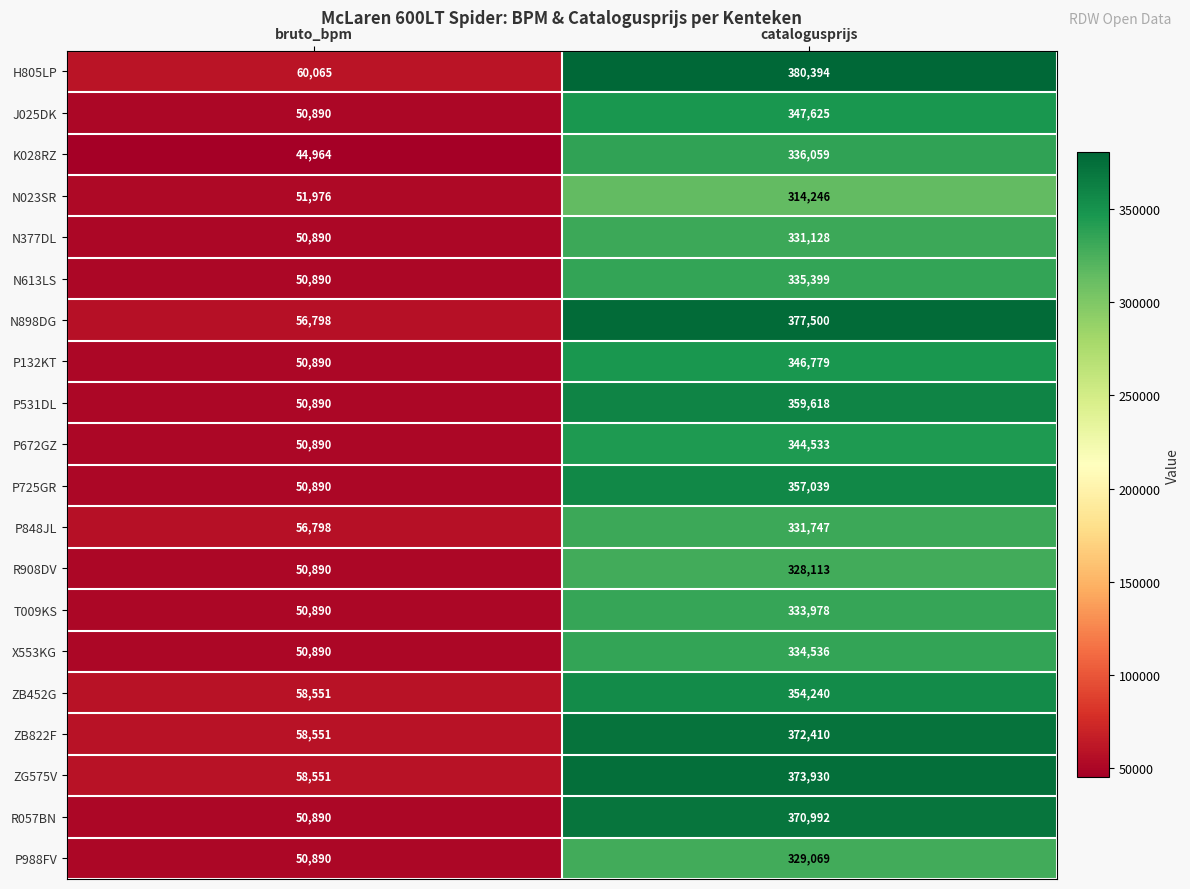

The P848JL series shows 331747 at catalogusprijs. True or false?

True